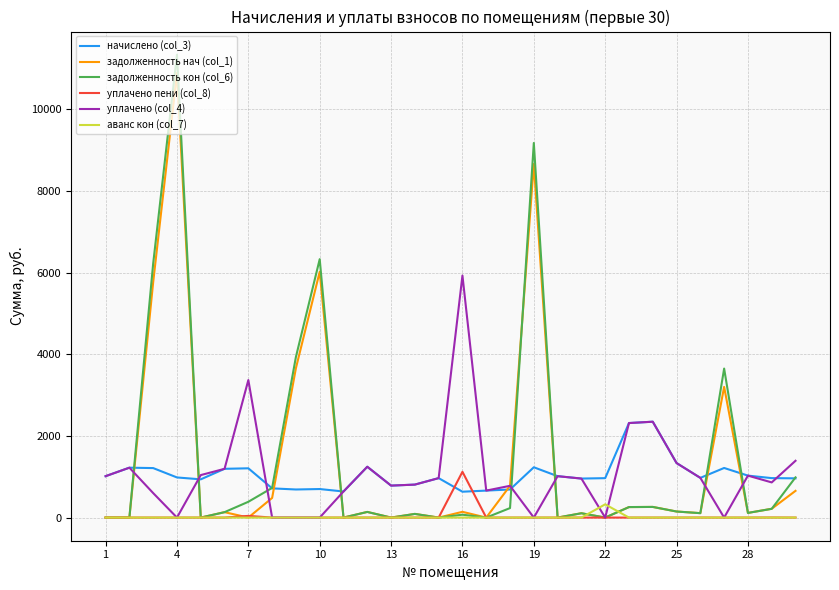

What is the maximum value for аванс кон (col_7)?

324.6